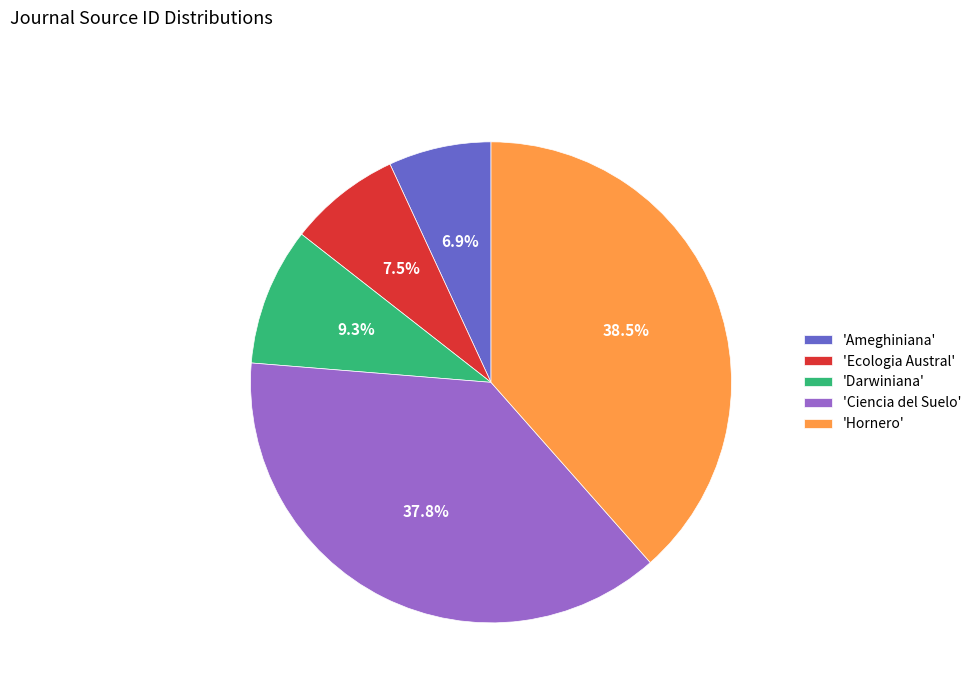

Which slice is the largest?

'Hornero'